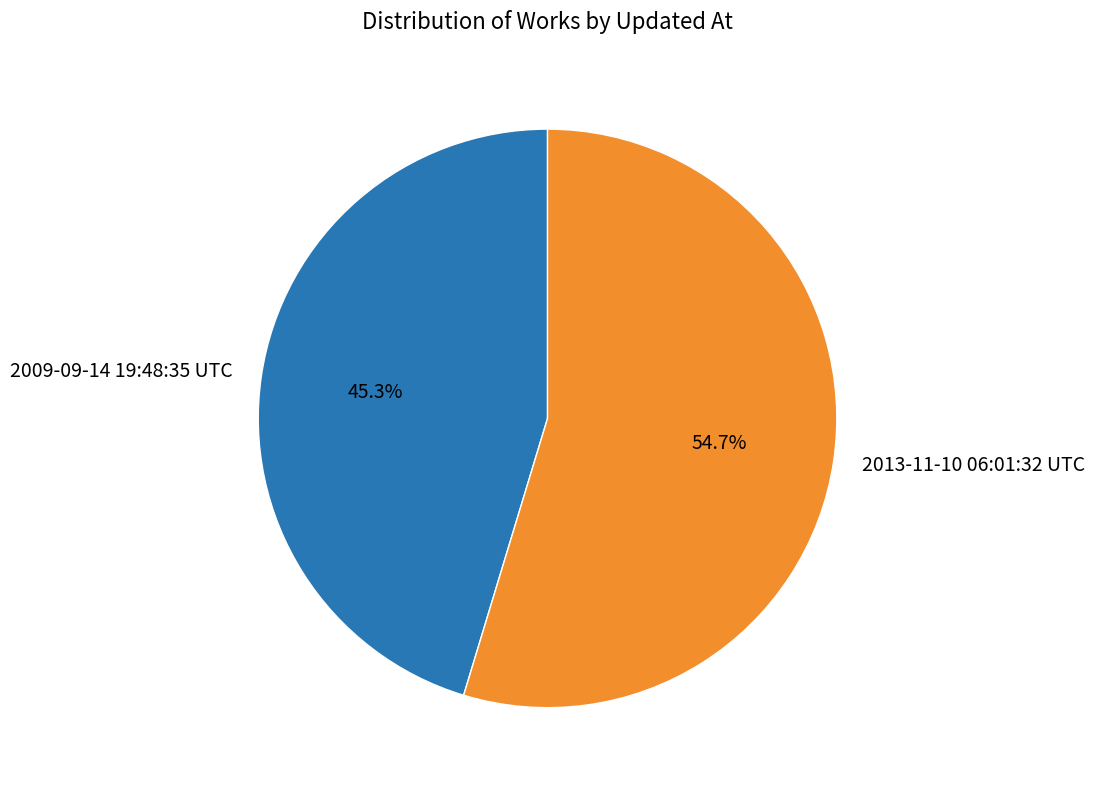

True or false: 2009-09-14 19:48:35 UTC accounts for 45% of the total.

True